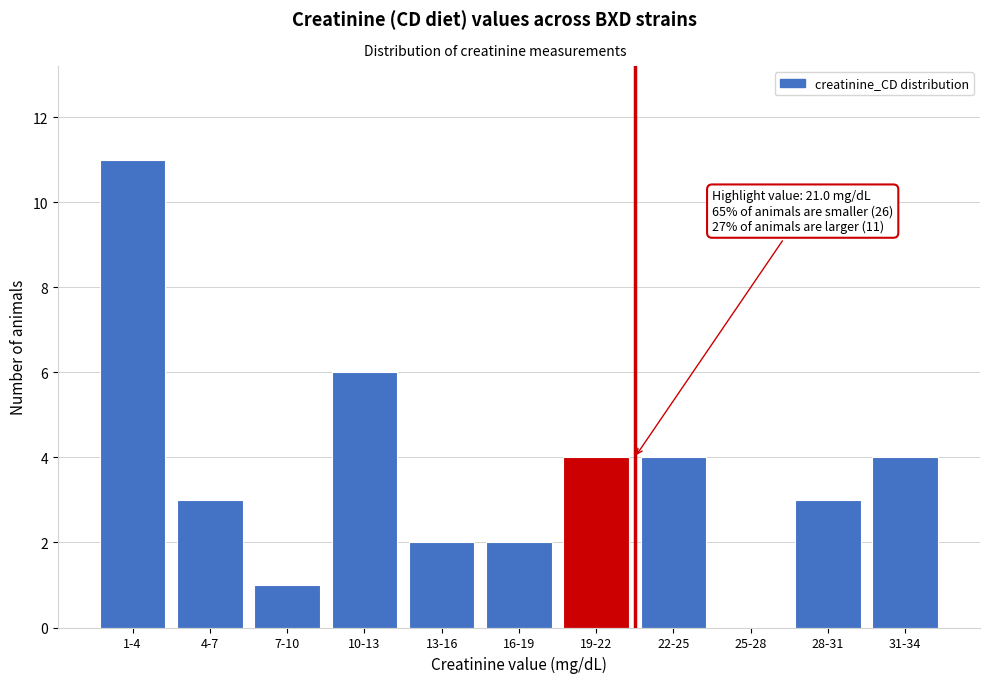

Reading left to right, transcribe all the data shown in this chart.

1-4=11	4-7=3	7-10=1	10-13=6	13-16=2	16-19=2	19-22=4	22-25=4	25-28=0	28-31=3	31-34=4